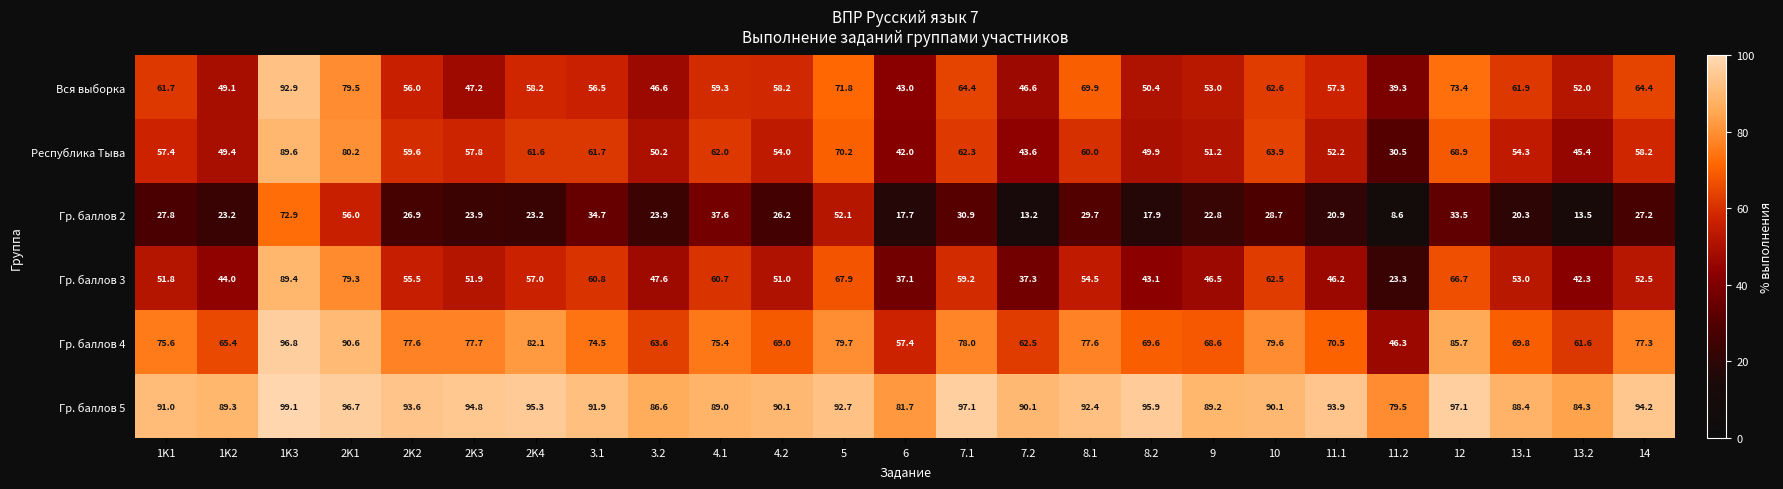

What is the sum of the Вся выборка values at 13.1 and 7.1?

126.3